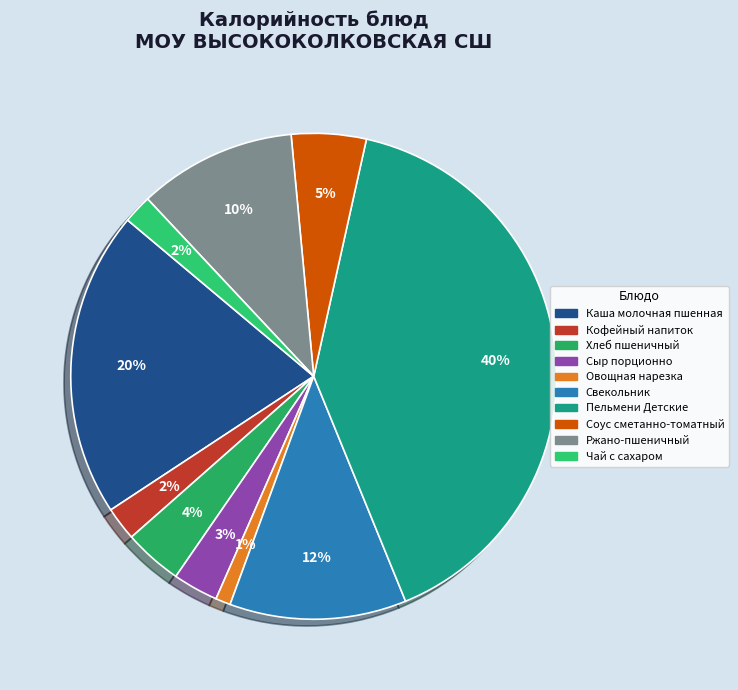

How many segments does this pie chart have?

10